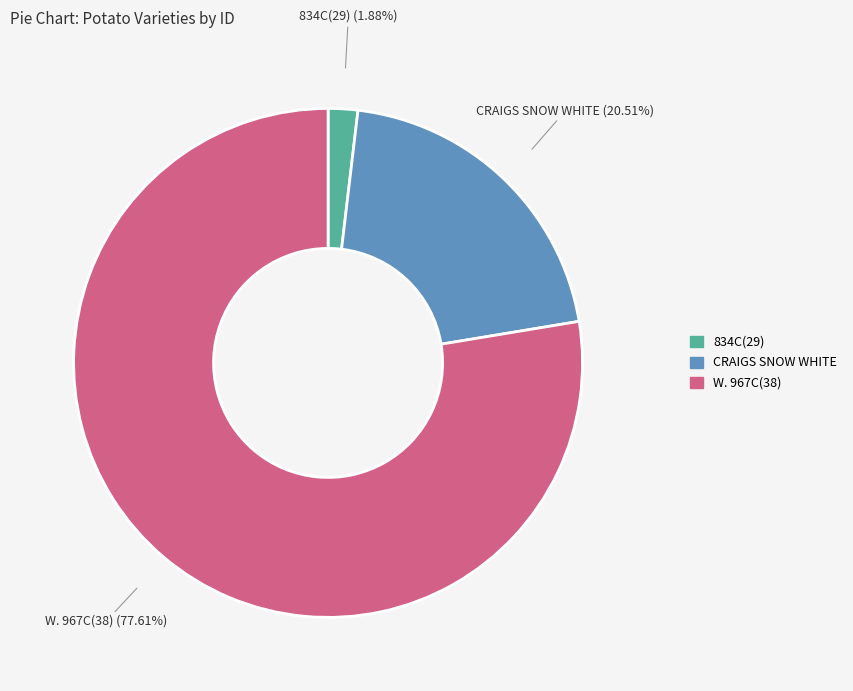

Which category accounts for the majority?

W. 967C(38)